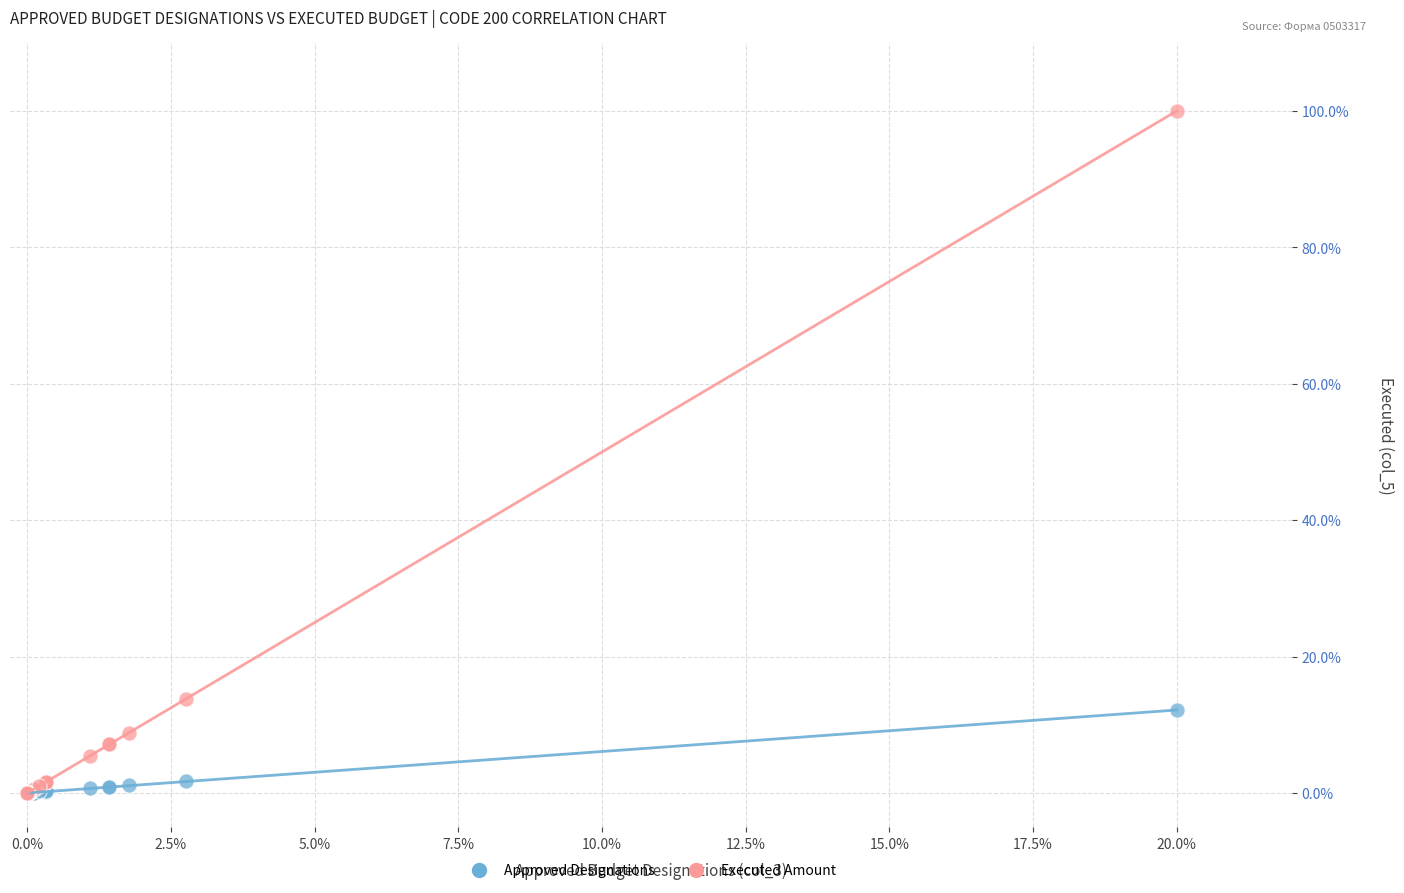

Which series contains the highest Y value?

Executed Amount